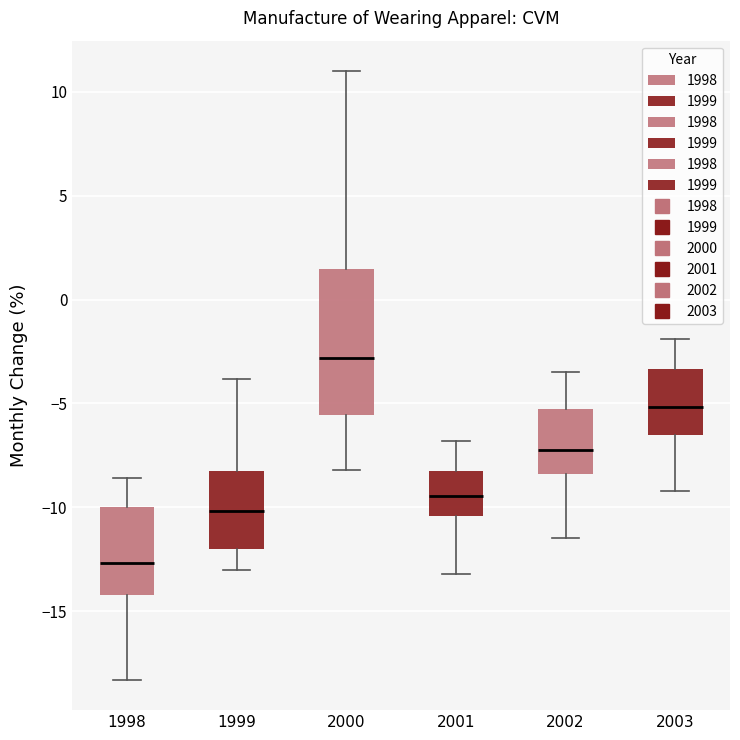

Reading left to right, transcribe this box plot: for each box, give where its median line is, the range the box spans, and where its two whiskers end, as read against the y-axis. The values are not printed on the chart, so give them approximately, as read against the axis.

1998: median -12.5, box -14.0 to -10.0, whiskers -18.5 to -8.5
1999: median -10.0, box -12.0 to -8.5, whiskers -13.0 to -4.0
2000: median -3.0, box -5.5 to 1.5, whiskers -8.0 to 11.0
2001: median -9.5, box -10.5 to -8.0, whiskers -13.0 to -7.0
2002: median -7.0, box -8.5 to -5.0, whiskers -11.5 to -3.5
2003: median -5.0, box -6.5 to -3.5, whiskers -9.0 to -2.0